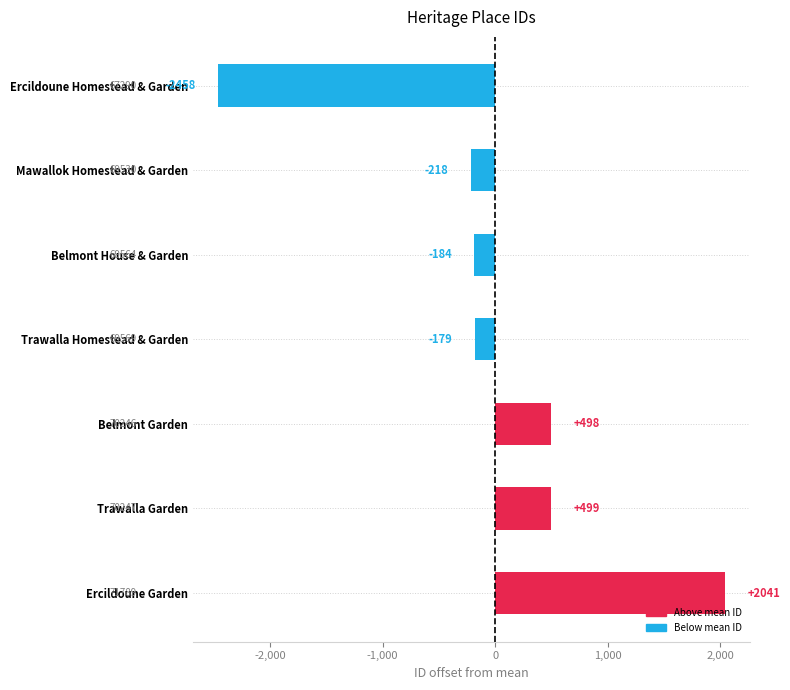

Rank the categories by value from highest to lowest.

Ercildoune Garden, Trawalla Garden, Belmont Garden, Trawalla Homestead & Garden, Belmont House & Garden, Mawallok Homestead & Garden, Ercildoune Homestead & Garden